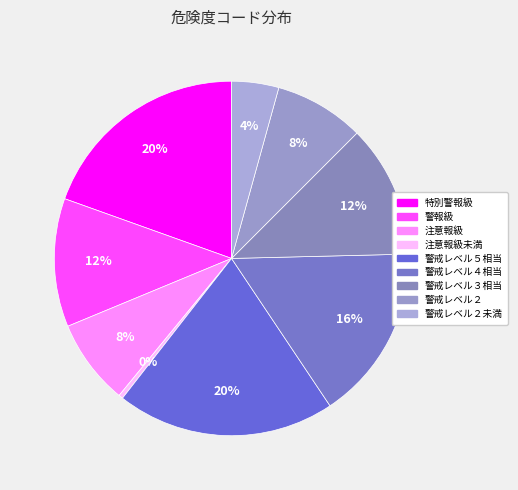

How many slices are in this pie chart?

9